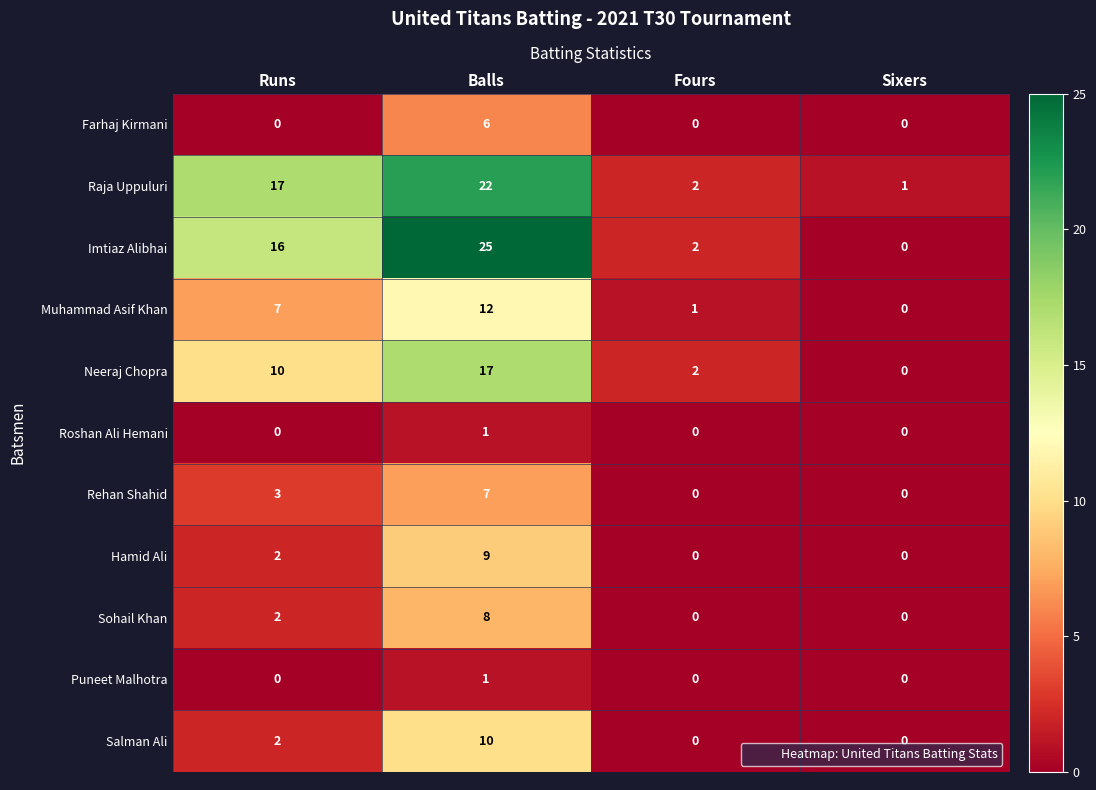

Which series has the largest total across all categories?

Imtiaz Alibhai